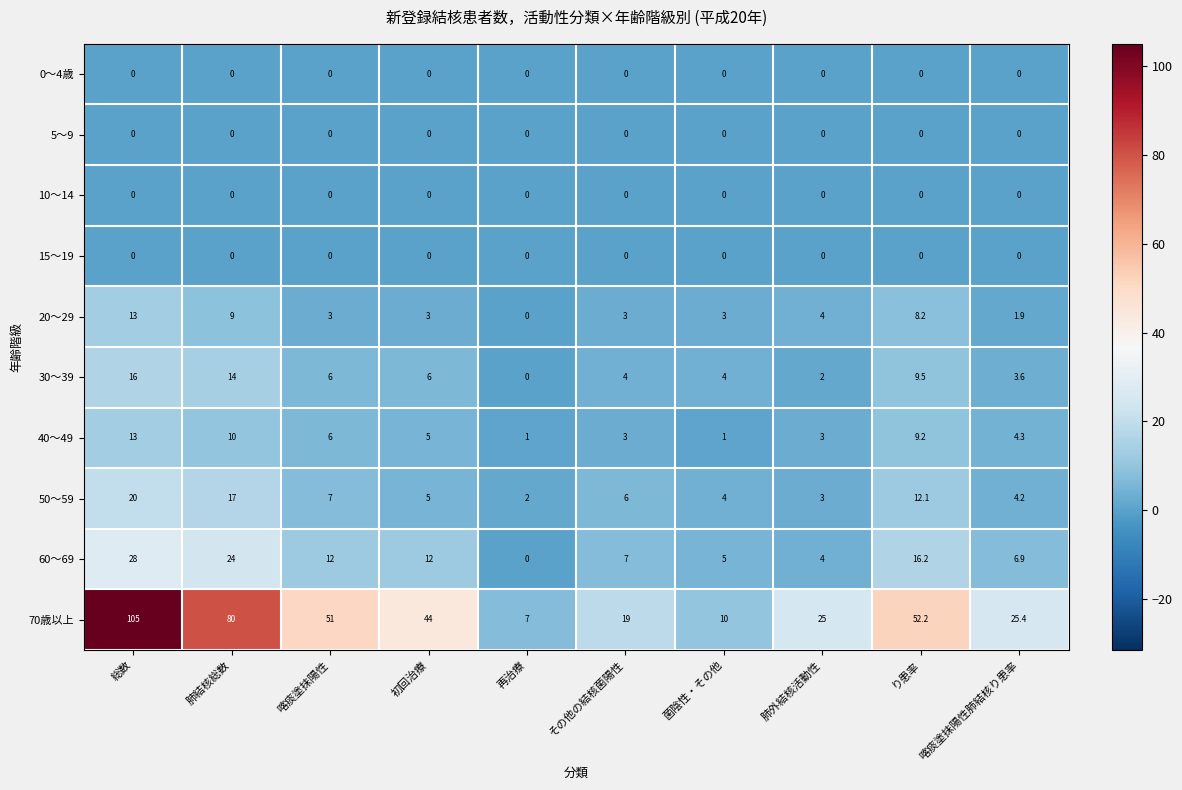

True or false: 5～9 has a value of 0.0 at 肺結核総数.

True